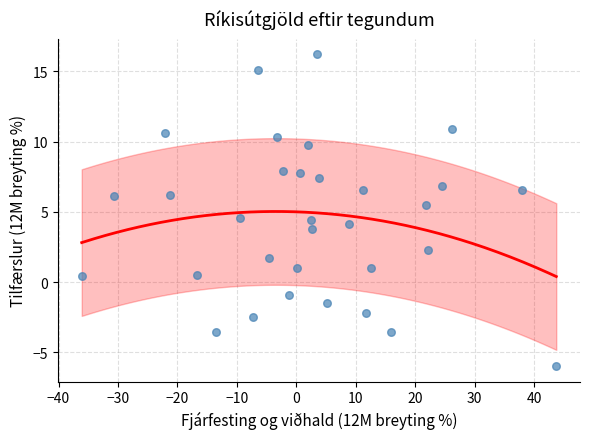

What is the range of Y values (max minus min)?

22.2